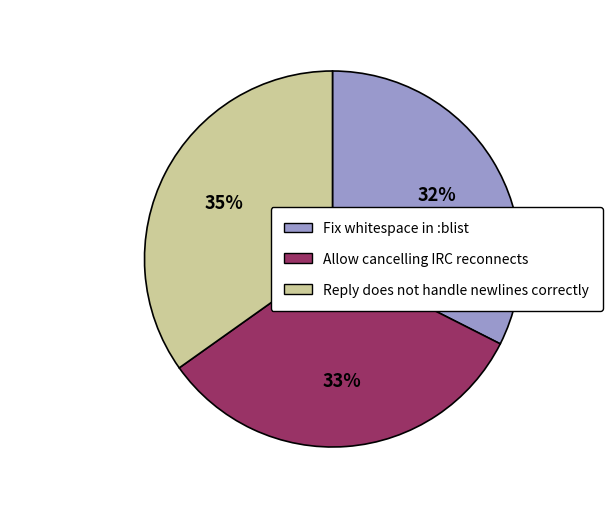

To the nearest percent, what is the average slice percentage?

33%